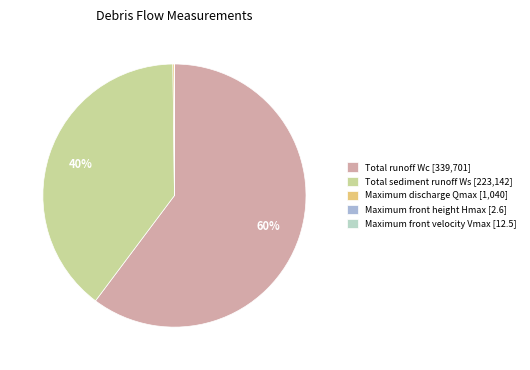

What percentage do Maximum front height Hmax and Total sediment runoff Ws together represent?

39.6%